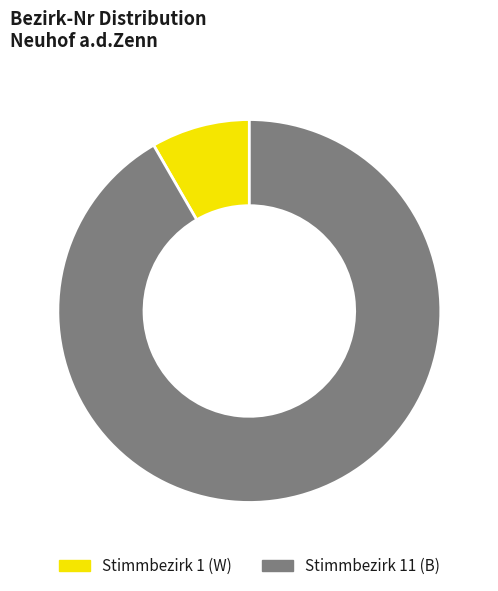

Is the sum of Stimmbezirk 1 (W) and Stimmbezirk 11 (B) greater than half?

Yes